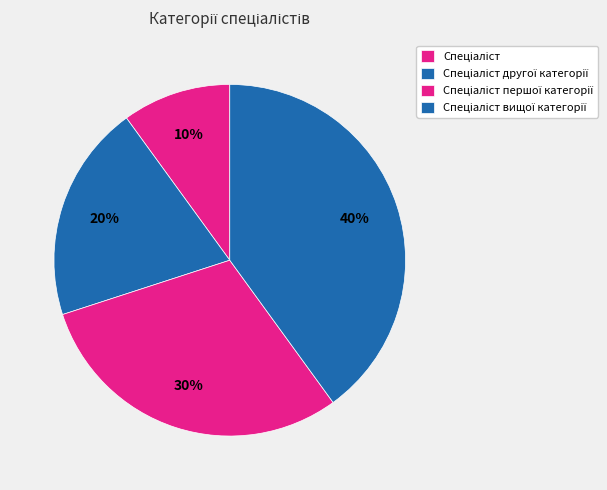

Which slice is the largest?

Спеціаліст вищої категорії